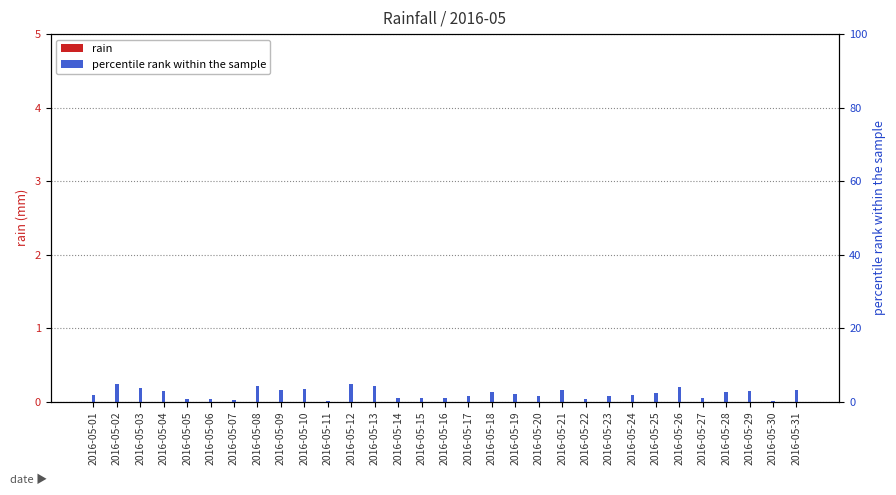

How many bars are there in total?

62